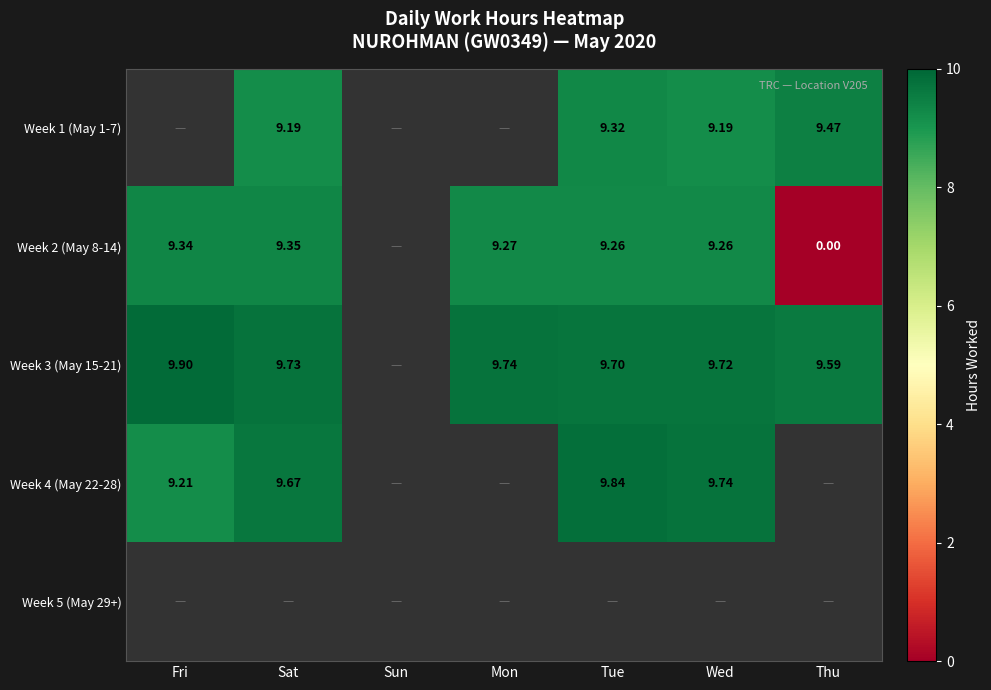

Which category has the lowest value across all series?

Thu